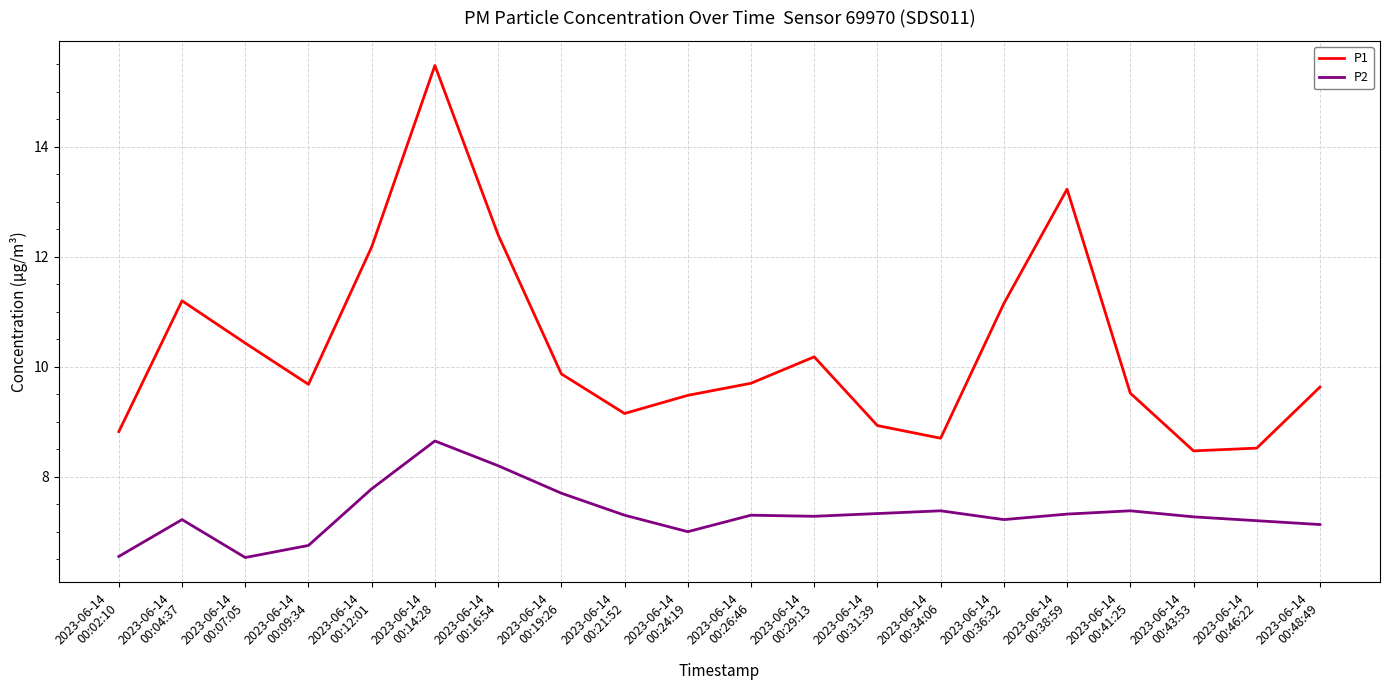

What is the lowest value of the P2 series?

6.5